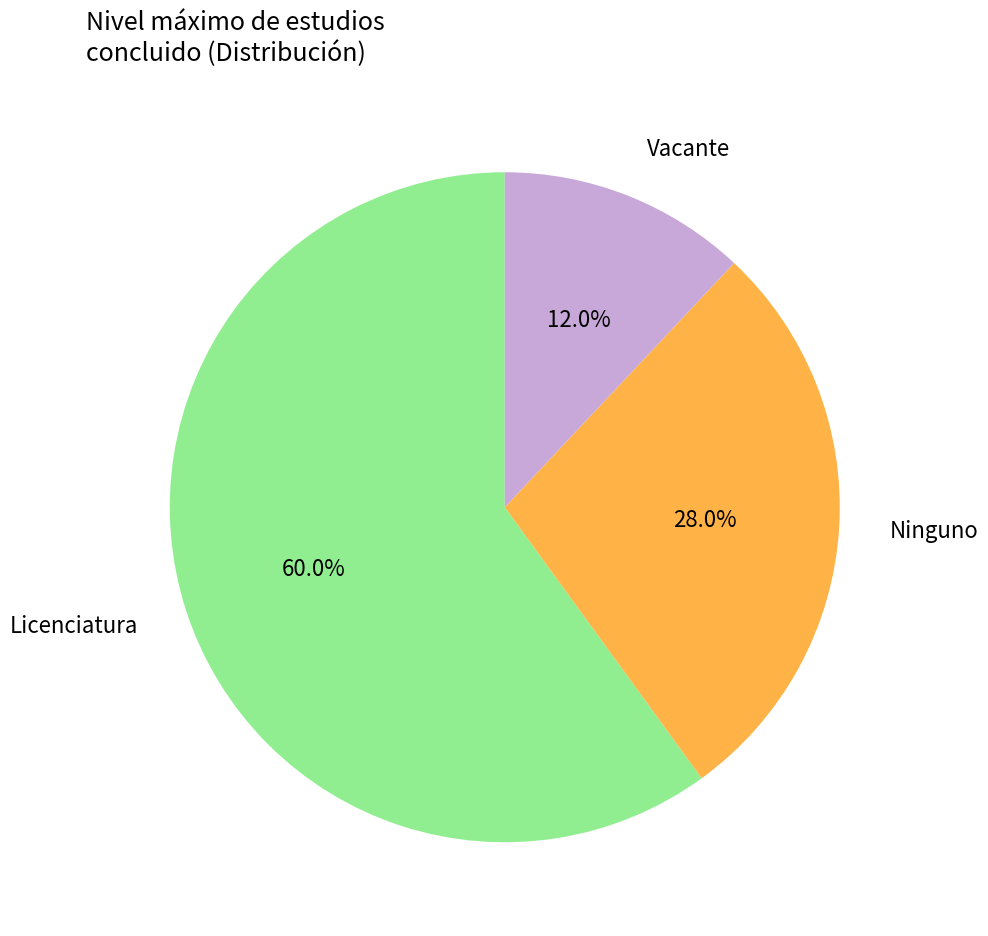

Rank the categories by value from lowest to highest.

Vacante, Ninguno, Licenciatura